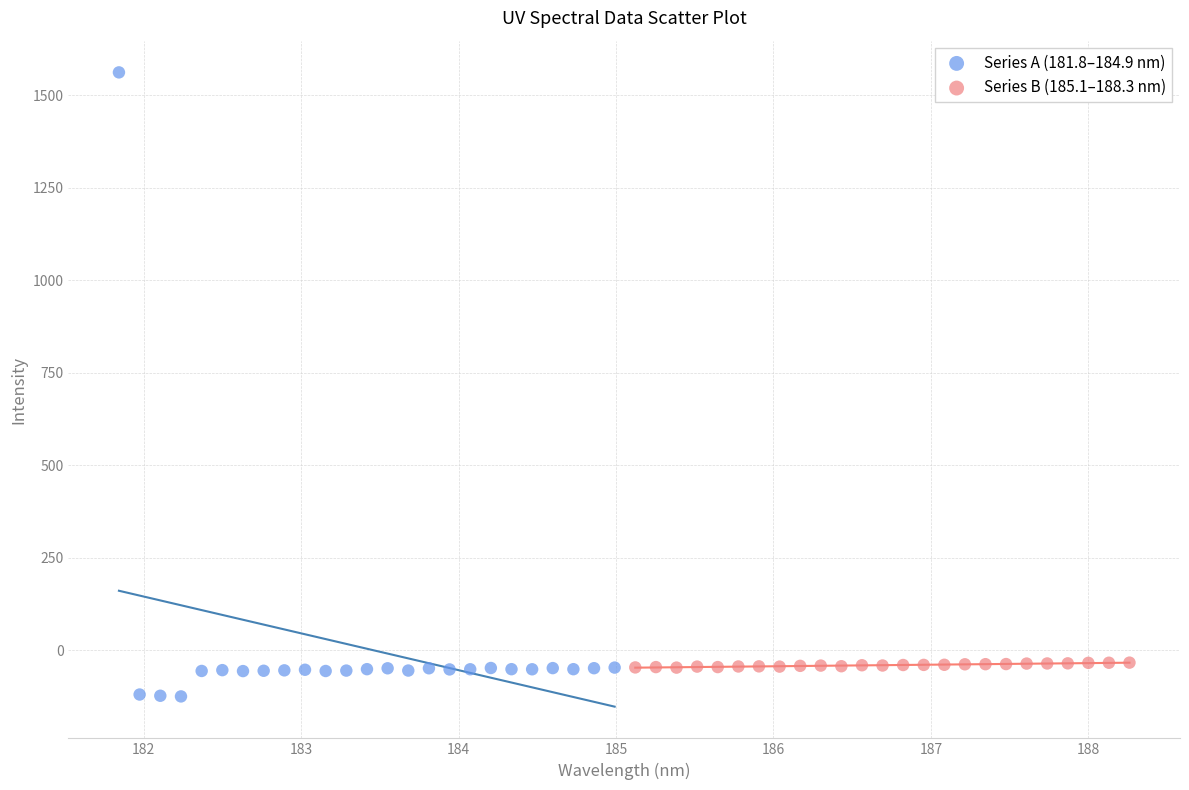

What are all the series names shown in the legend?

Series A (181.8–184.9 nm), Series B (185.1–188.3 nm)